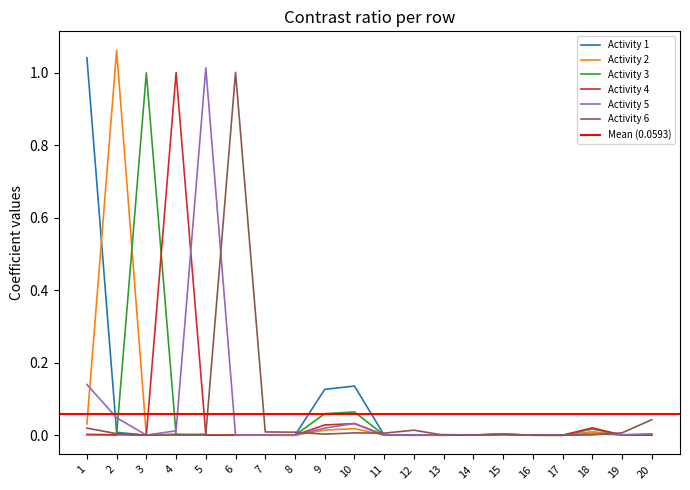

In Activity 3, how many points are higher than both neighbors (excluding endpoints)?

5